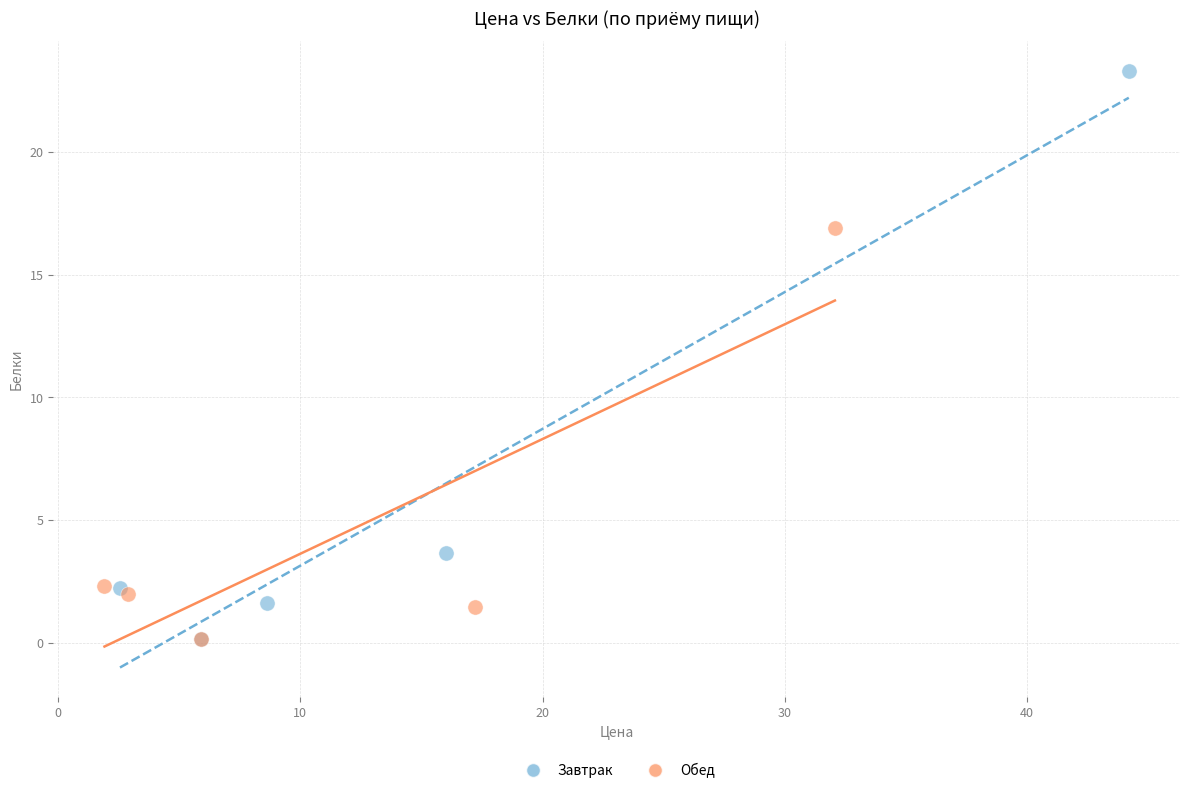

Which series has the largest Y range (max minus min)?

Завтрак